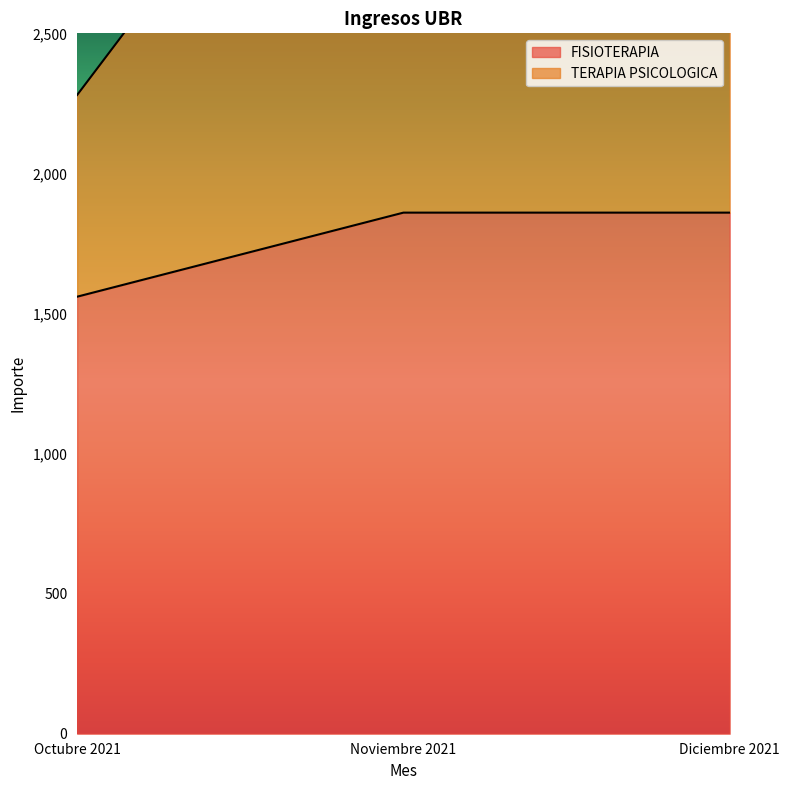

At which label does FISIOTERAPIA reach its minimum?

Octubre 2021